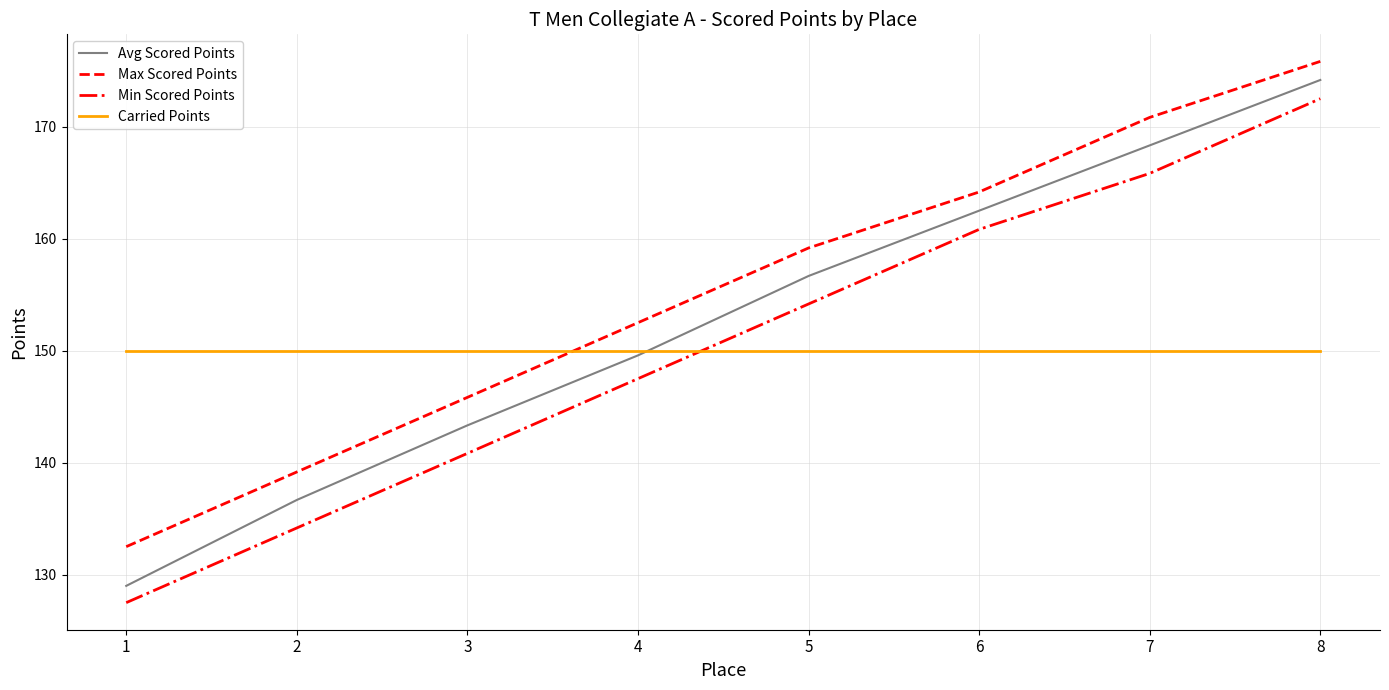

What is the approximate value of Min Scored Points at 4?

147.5